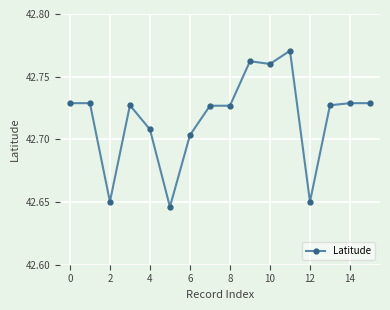

True or false: there are more than 0 points higher than both neighbors.

True